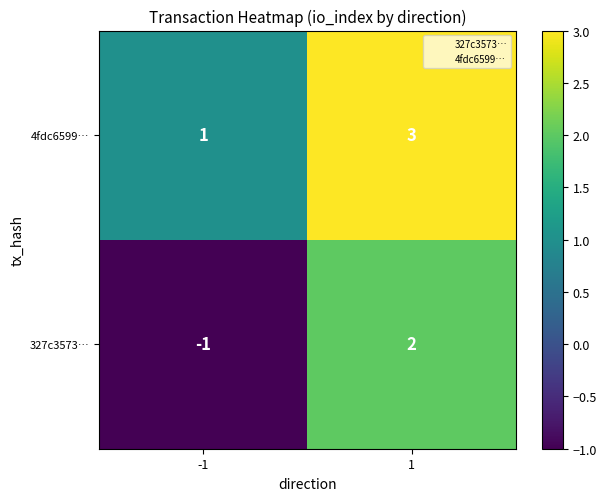

What is the maximum value for 4fdc6599…?

3